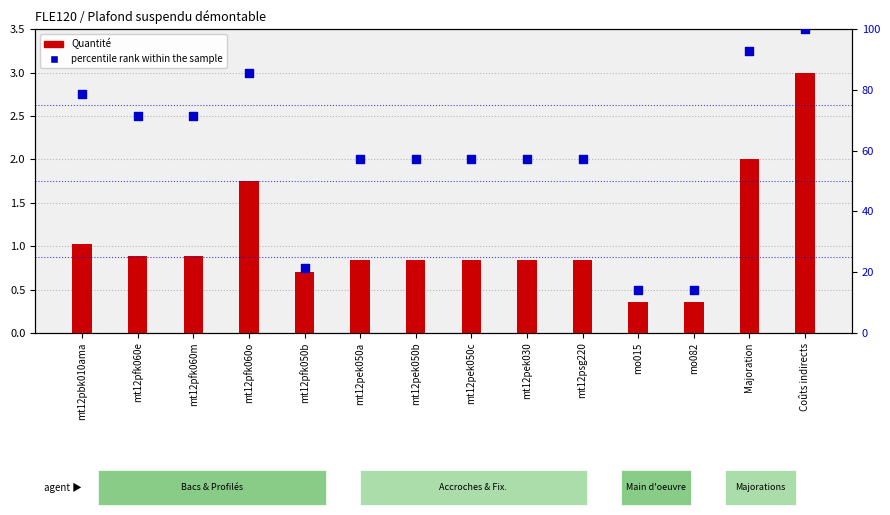

Which series contains the lowest Y value?

Quantité